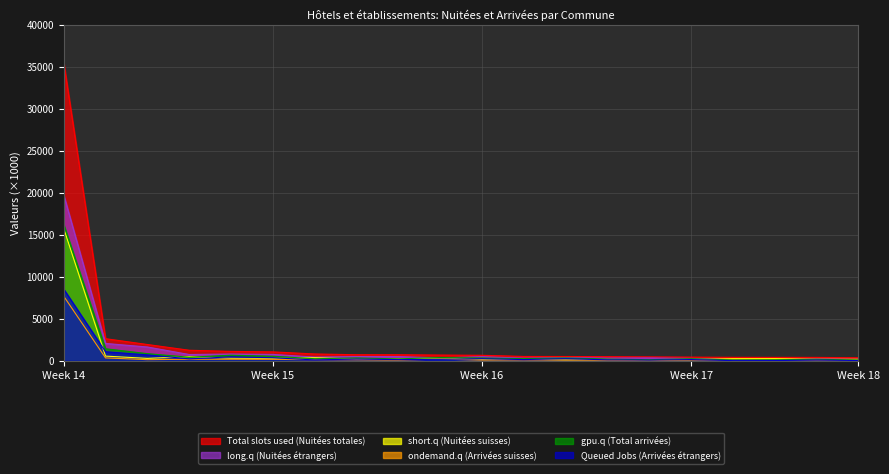

Which series has the largest range (max minus min)?

Total slots used (Nuitées totales)